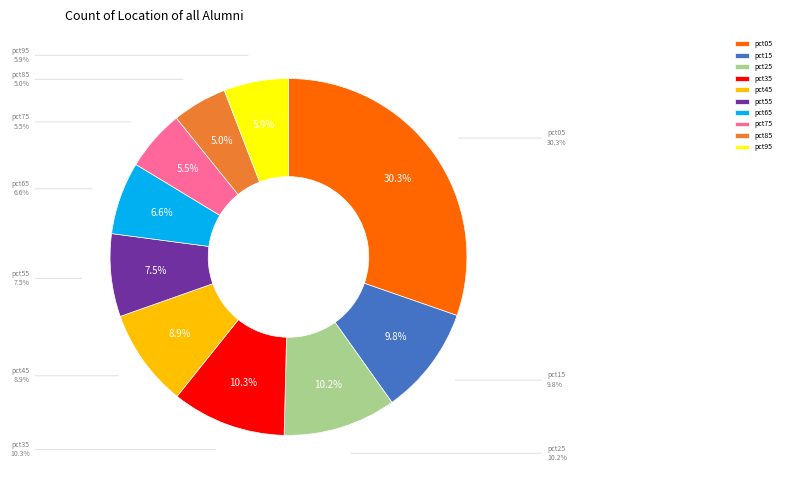

True or false: pct75 accounts for 6% of the total.

True